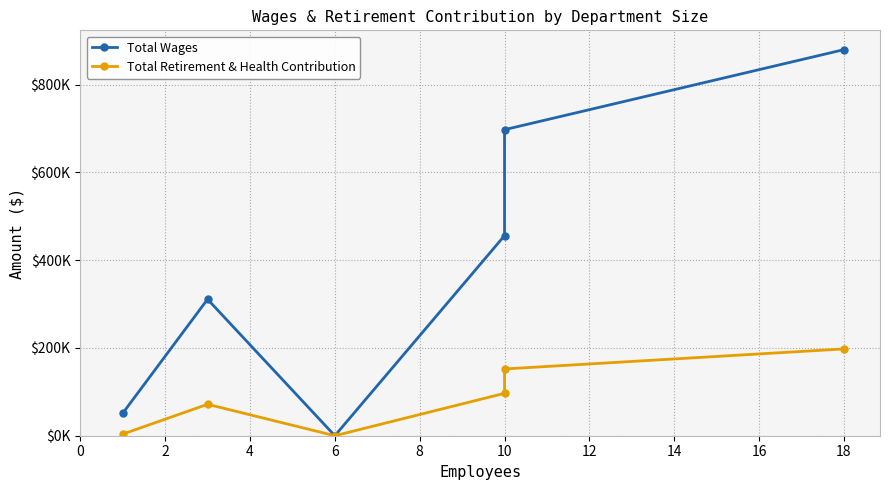

Where is the first local maximum for Total Wages?

2